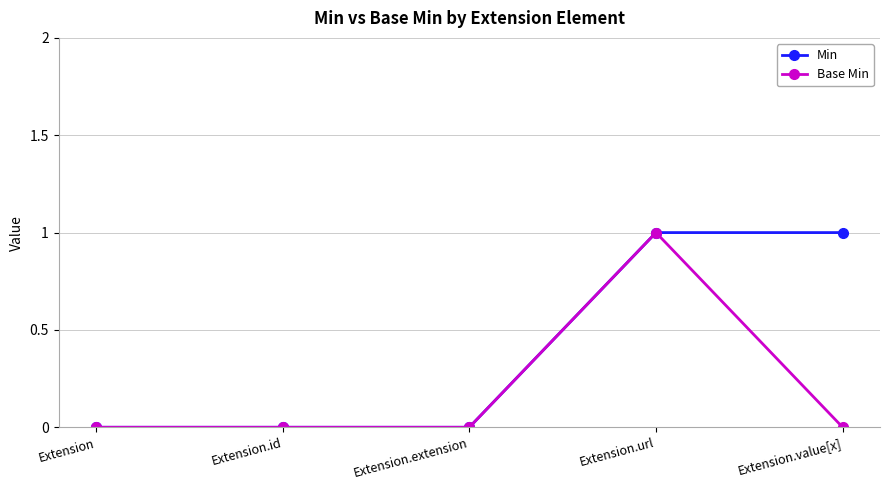

Is this an area chart (filled region under the line)?

No